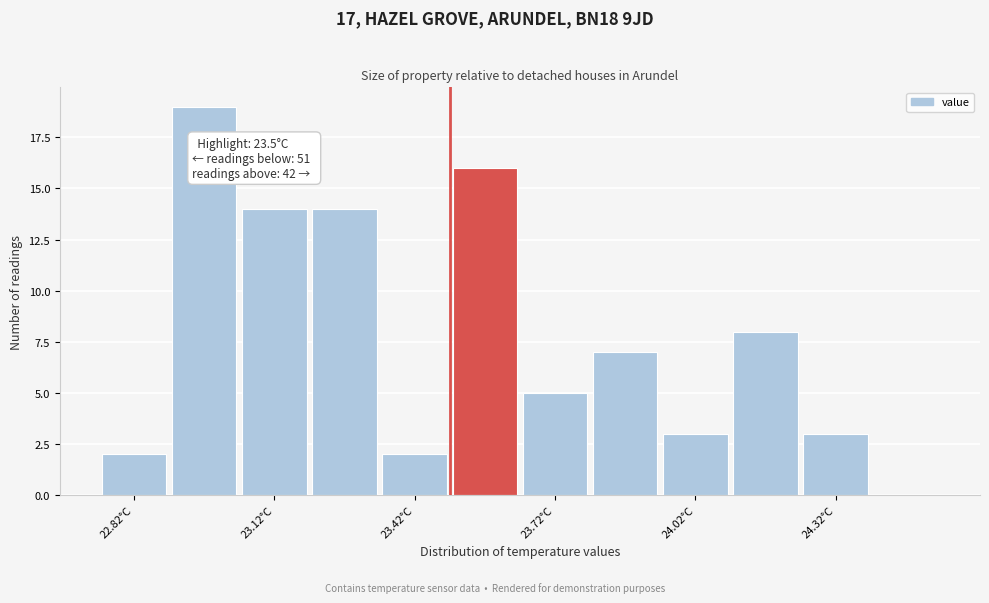

Around what value on the x-axis is the tallest bar? Give the approximate position of its centre, as read against the axis.

23.00